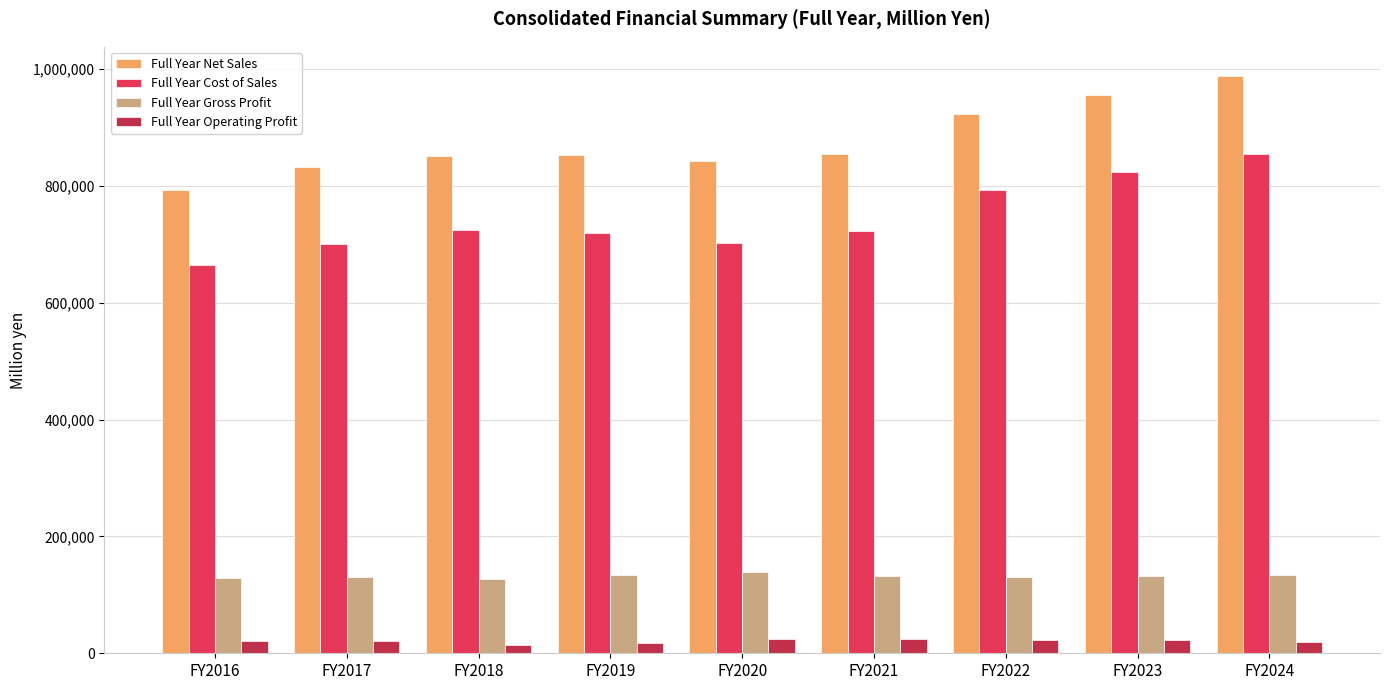

At which label does Full Year Cost of Sales first exceed 722470?

FY2018